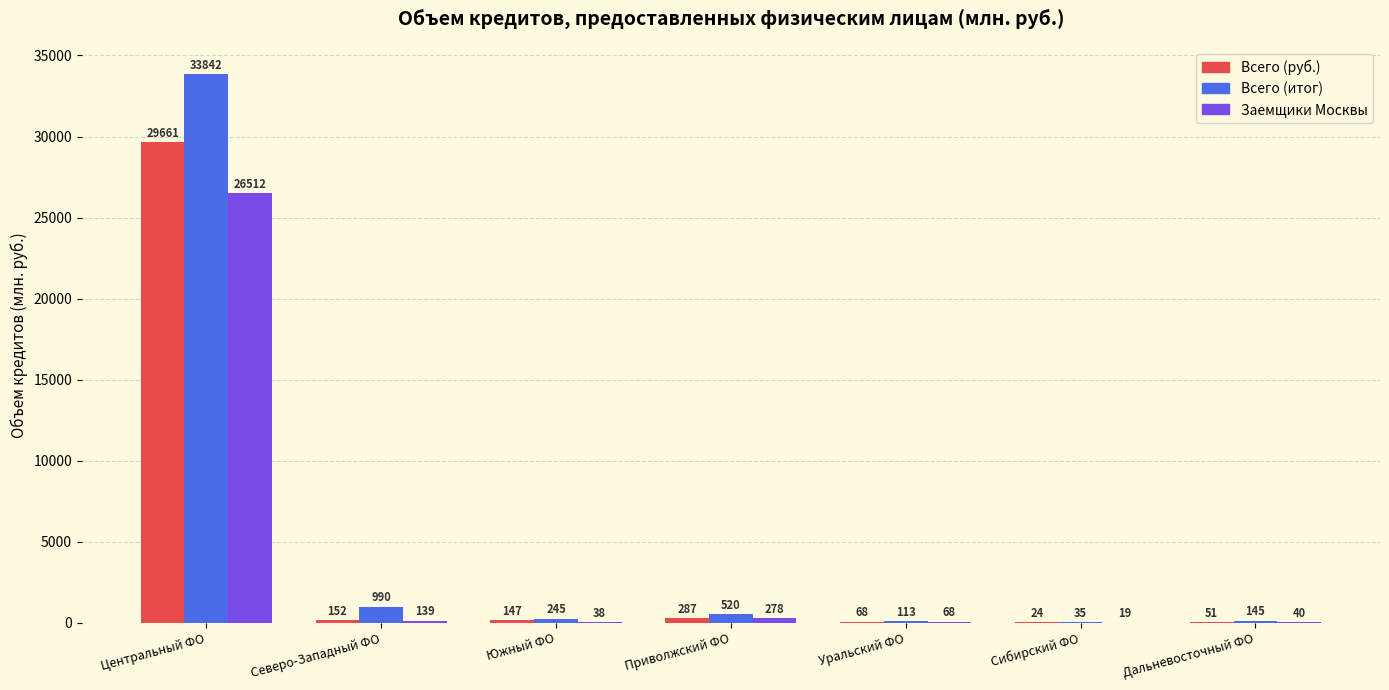

At which label is Всего (итог) closest to 16938?

Северо-Западный ФО